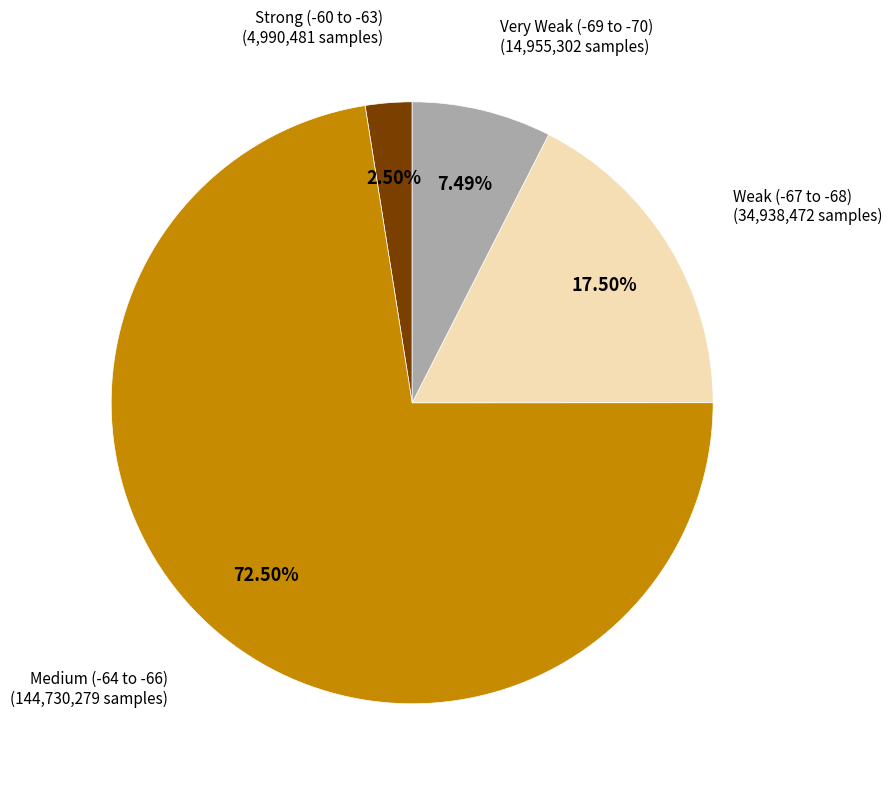

Is there a majority slice in this chart?

Yes